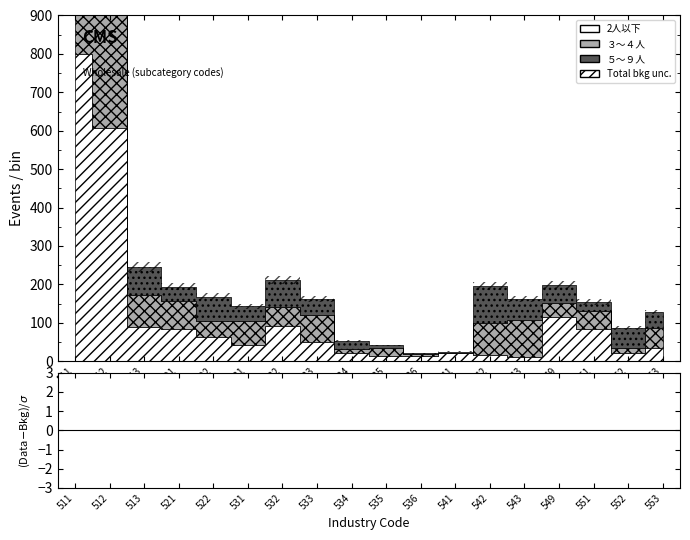

What is the average value of the 2人以下 series?

121